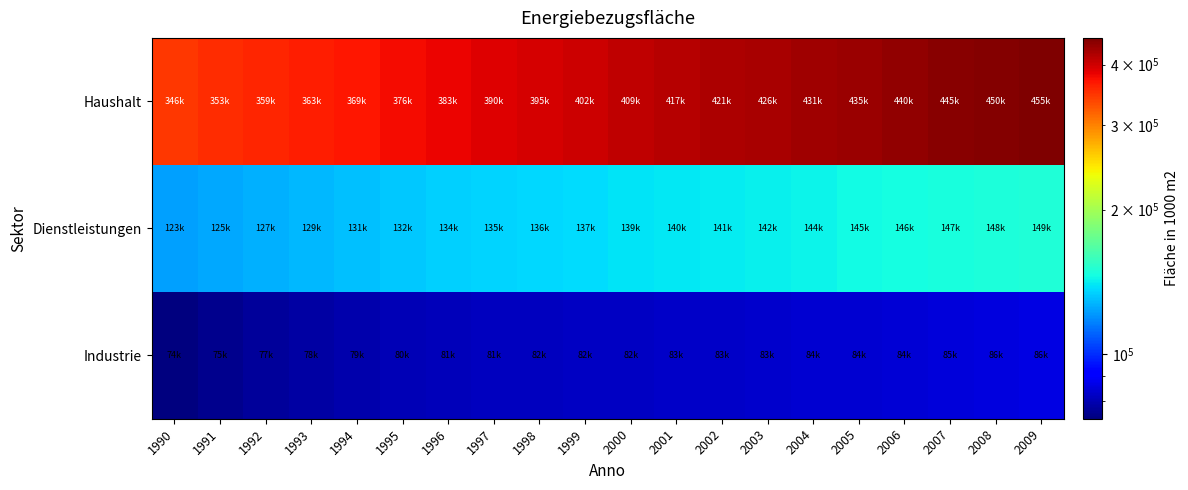

What is the total value across all series at 1990?

542769.3